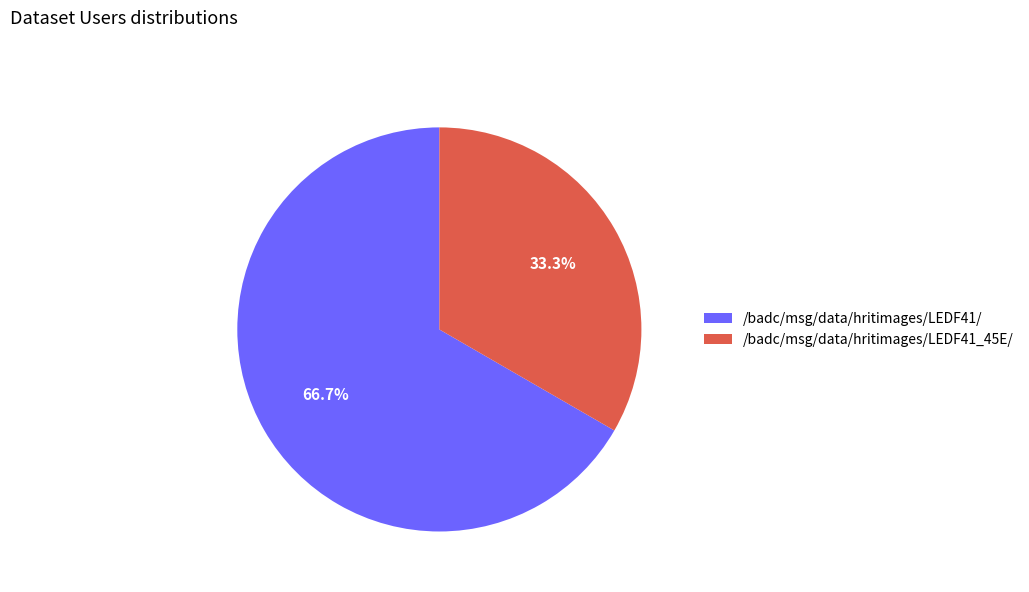

Which has a higher value, /badc/msg/data/hritimages/LEDF41_45E/ or /badc/msg/data/hritimages/LEDF41/?

/badc/msg/data/hritimages/LEDF41/